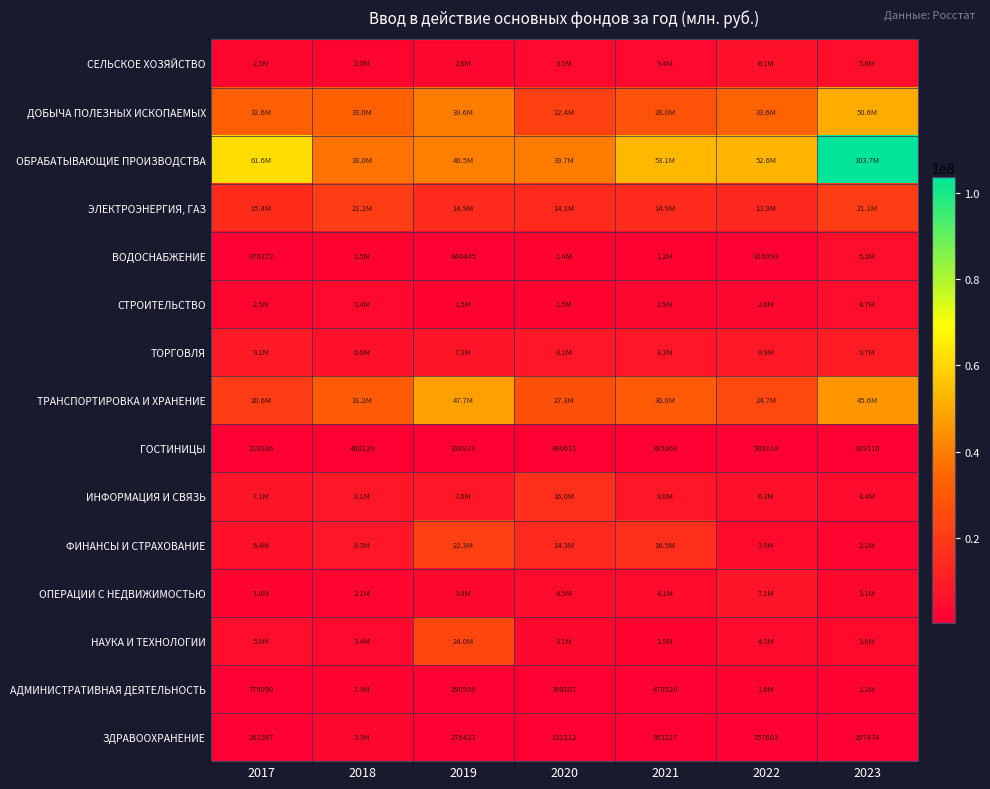

True or false: ЗДРАВООХРАНЕНИЕ has a value of 363217 at 2021.

True